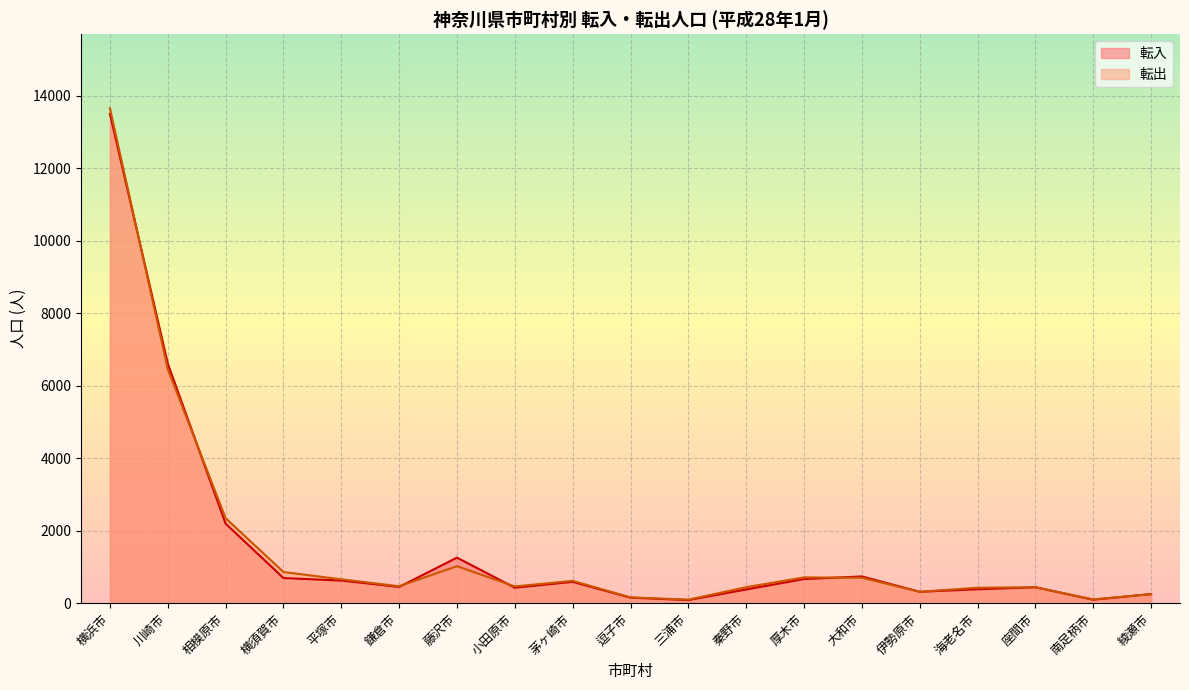

True or false: 転出 and 転入 intersect in this chart.

True